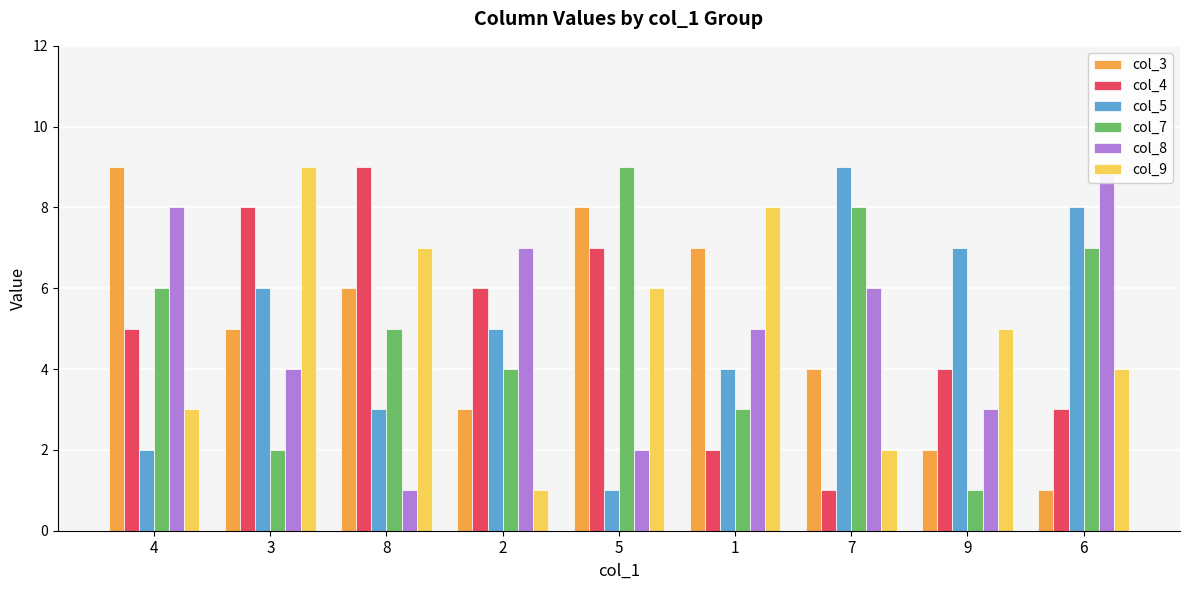

Between 6 and 4, which is larger?

4